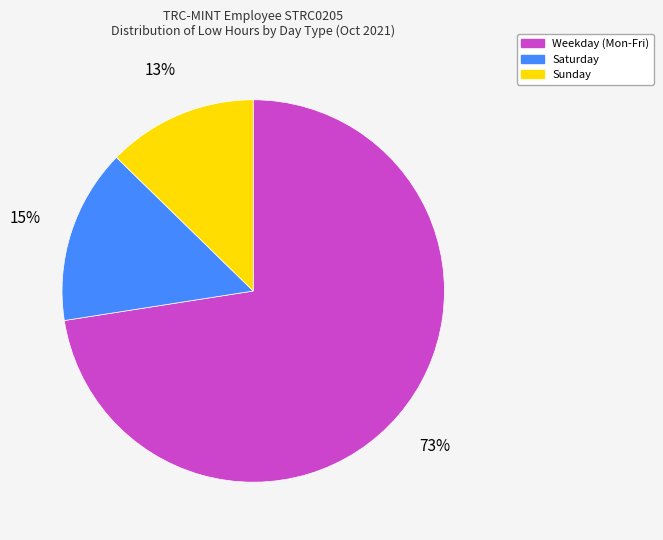

To the nearest percent, what is the combined percentage of Sunday and Weekday (Mon-Fri)?

85%